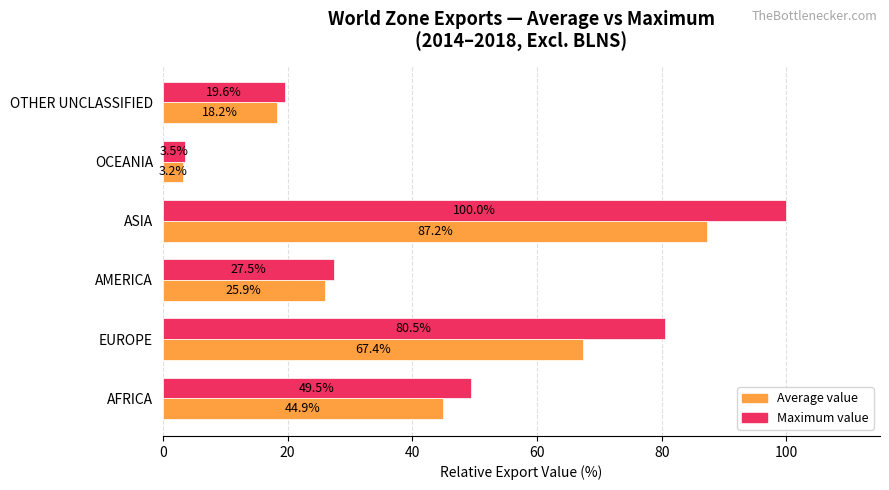

The Maximum value series shows 6.4 at AMERICA. True or false?

False